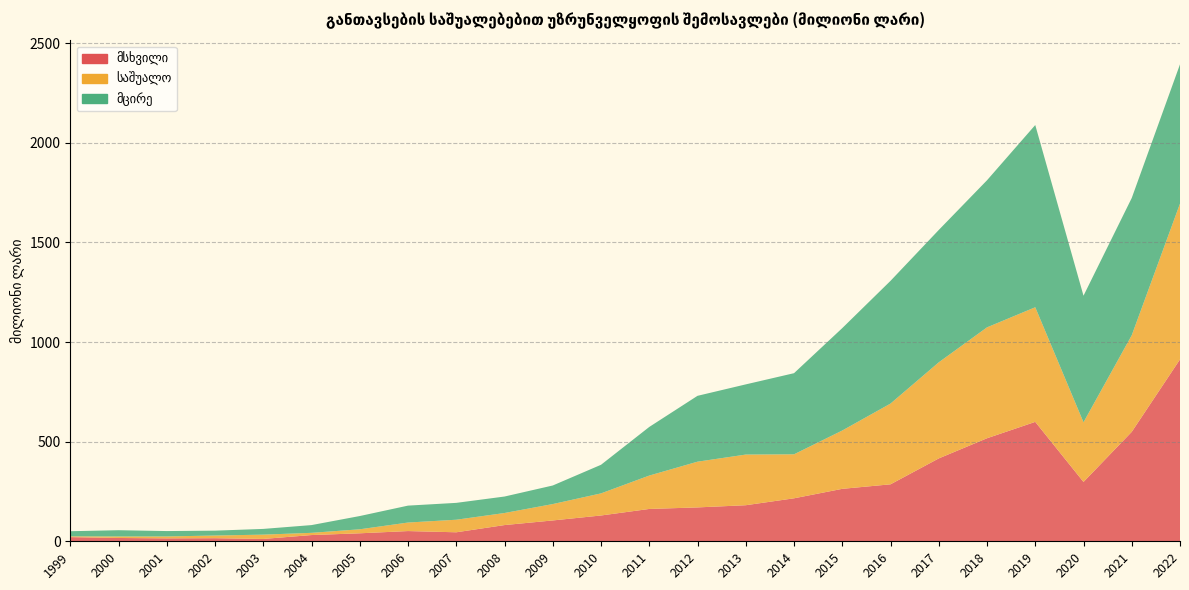

Reading right to left, list all the values displayed in this chart.

მსხვილი: 912.9	549.3	297.9	599.3	517.1	415.9	285.9	263.2	215.7	181.0	170.0	162.3	129.5	104.6	81.4	45.2	51.3	40.1	31.3	11.8	15.5	14.7	16.6	20.9
საშუალო: 781.8	484.7	299.3	575.2	556.5	482.2	405.2	292.7	220.8	254.2	229.5	167.5	110.9	82.2	60.5	63.0	42.8	20.1	11.1	21.6	13.4	9.6	7.5	3.9
მცირე: 699.0	688.9	635.2	914.5	738.1	664.2	615.9	513.9	407.1	352.2	330.5	244.0	143.5	93.2	82.7	84.6	84.9	66.5	38.9	28.7	24.5	27.0	31.5	25.7